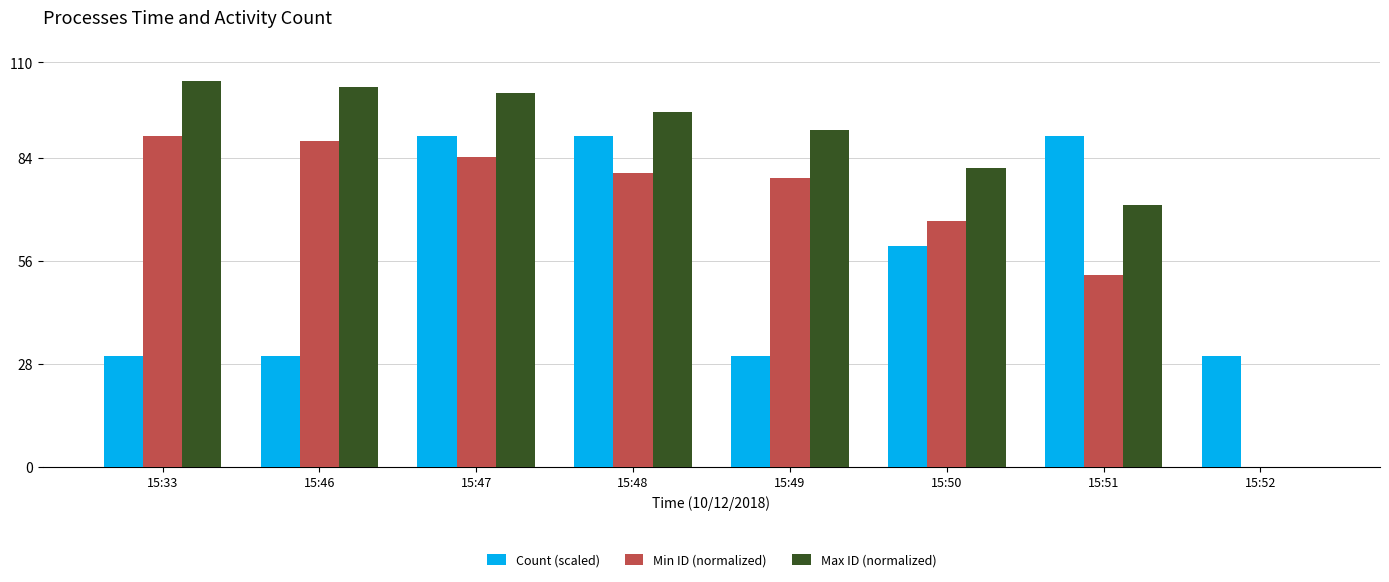

What is the sum of the Count (scaled) values at 15:47 and 15:49?

120.0